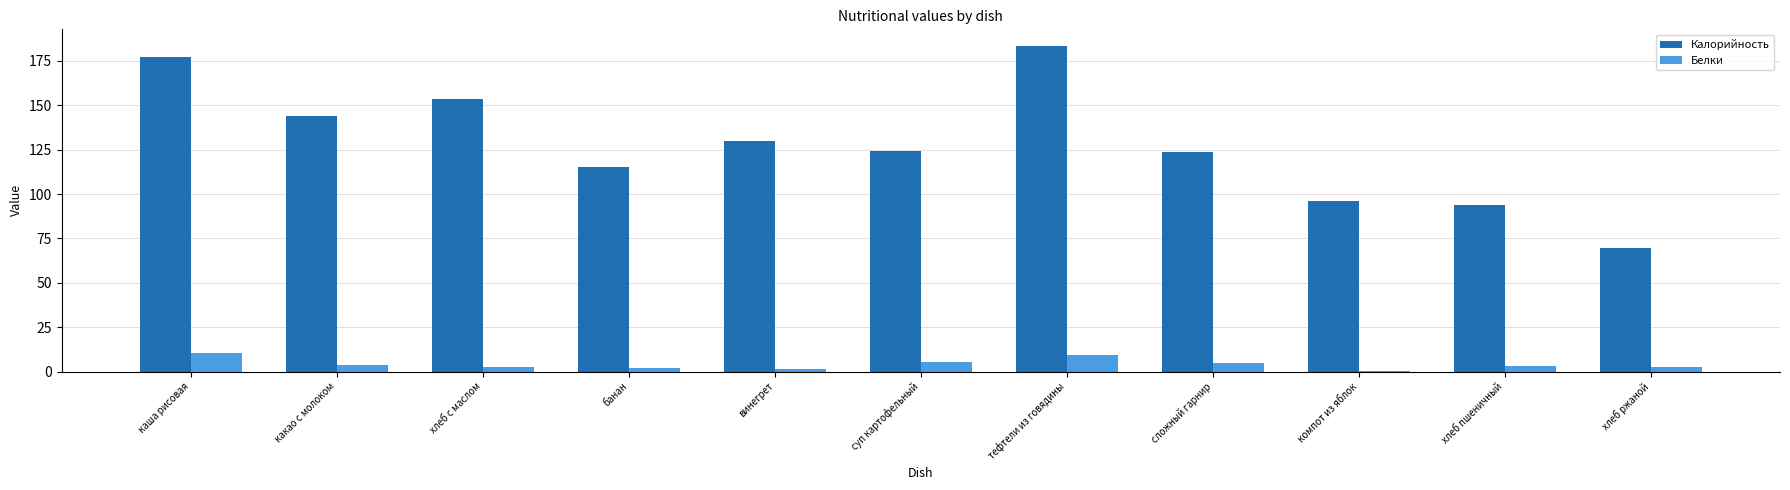

At which category is the sum across all series the highest?

тефтели из говядины